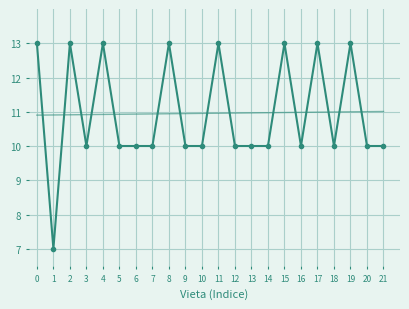

What is the total value across all series at 1?

17.9